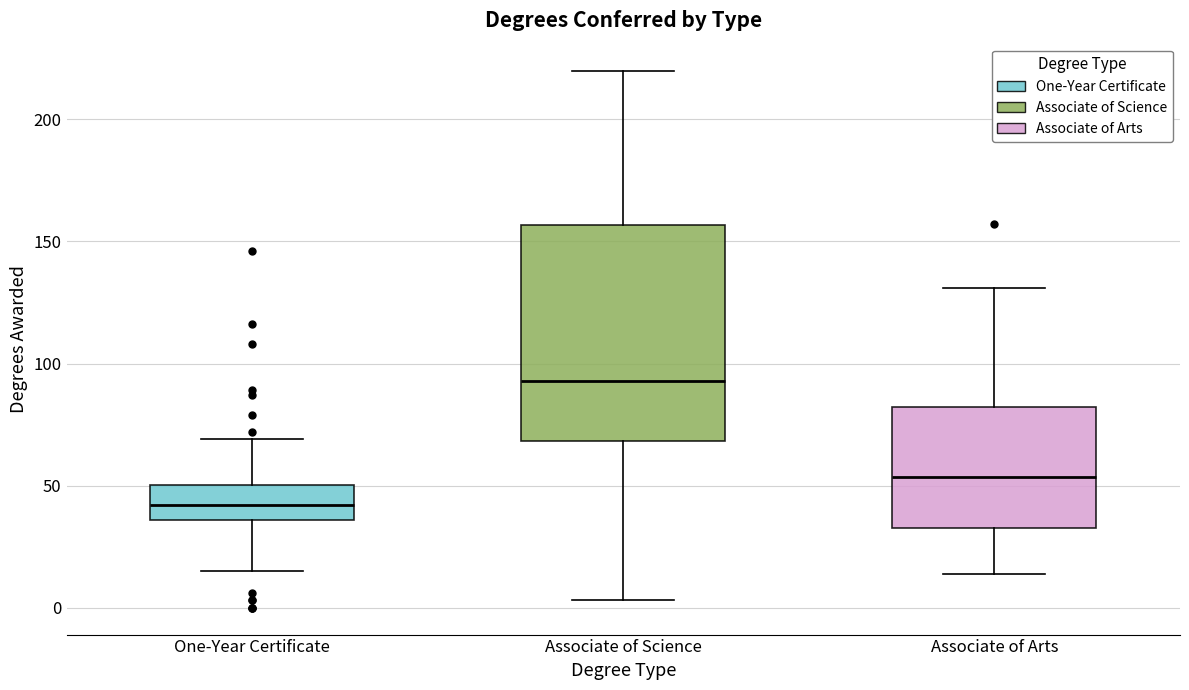

Where does the upper whisker of the box for Associate of Arts end on the y-axis? The values are not printed on the chart, so give them approximately, as read against the axis.

130